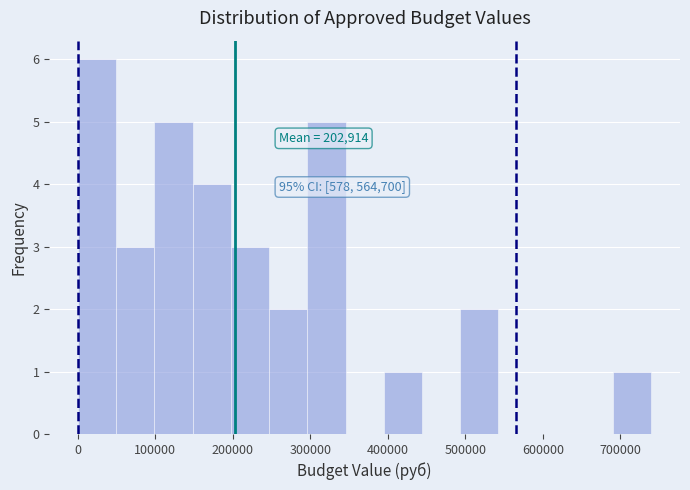

Over which range of the x-axis is the bar tallest?

0 to 50000